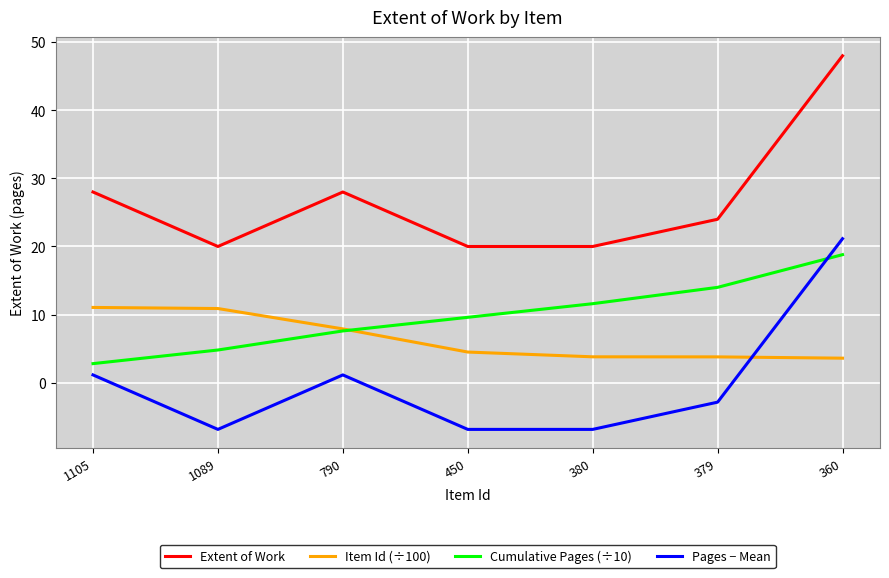

What is the maximum value shown in the chart?

48.0